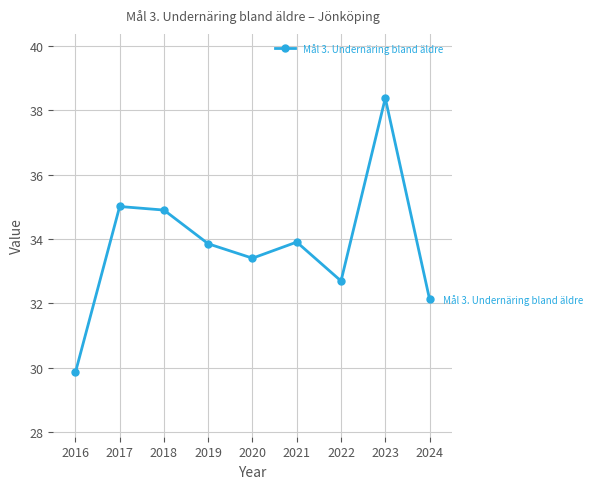

Where is the first local minimum?

2020